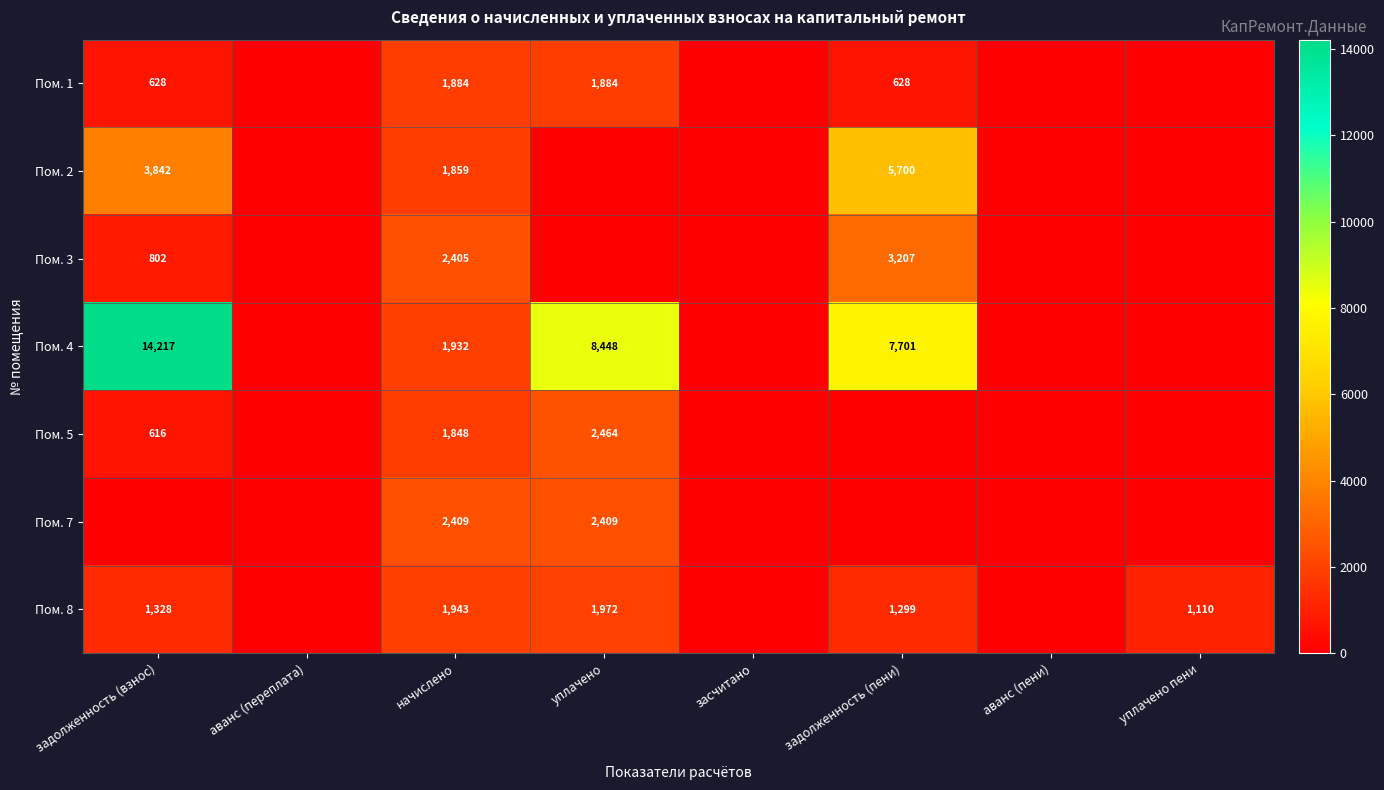

The Пом. 5 series shows 1100.4 at задолженность (взнос). True or false?

False